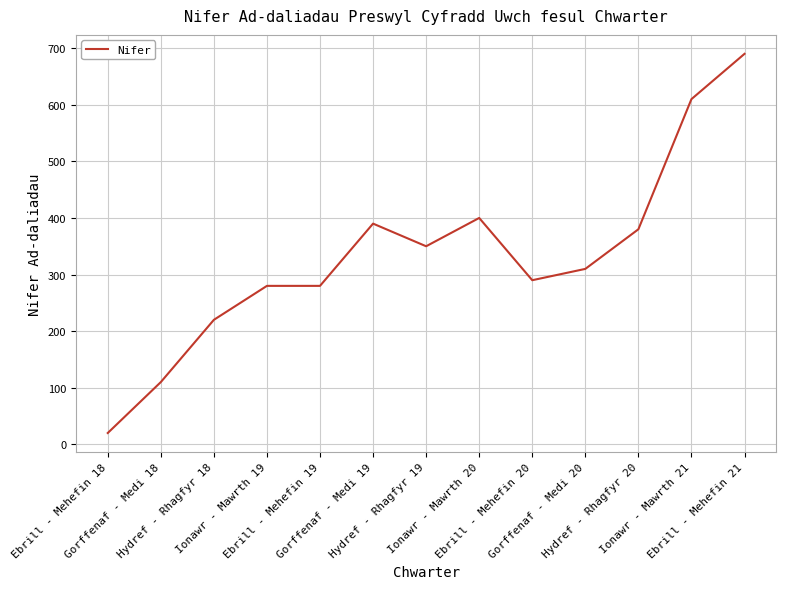

What is the minimum value shown in the chart?

20